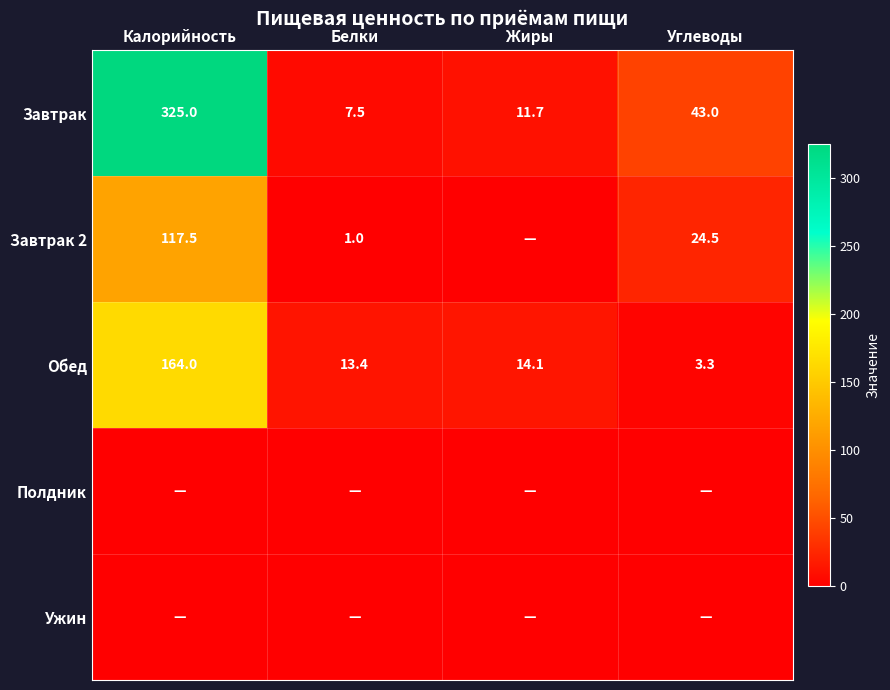

What is the approximate value of Обед at Углеводы?

3.3